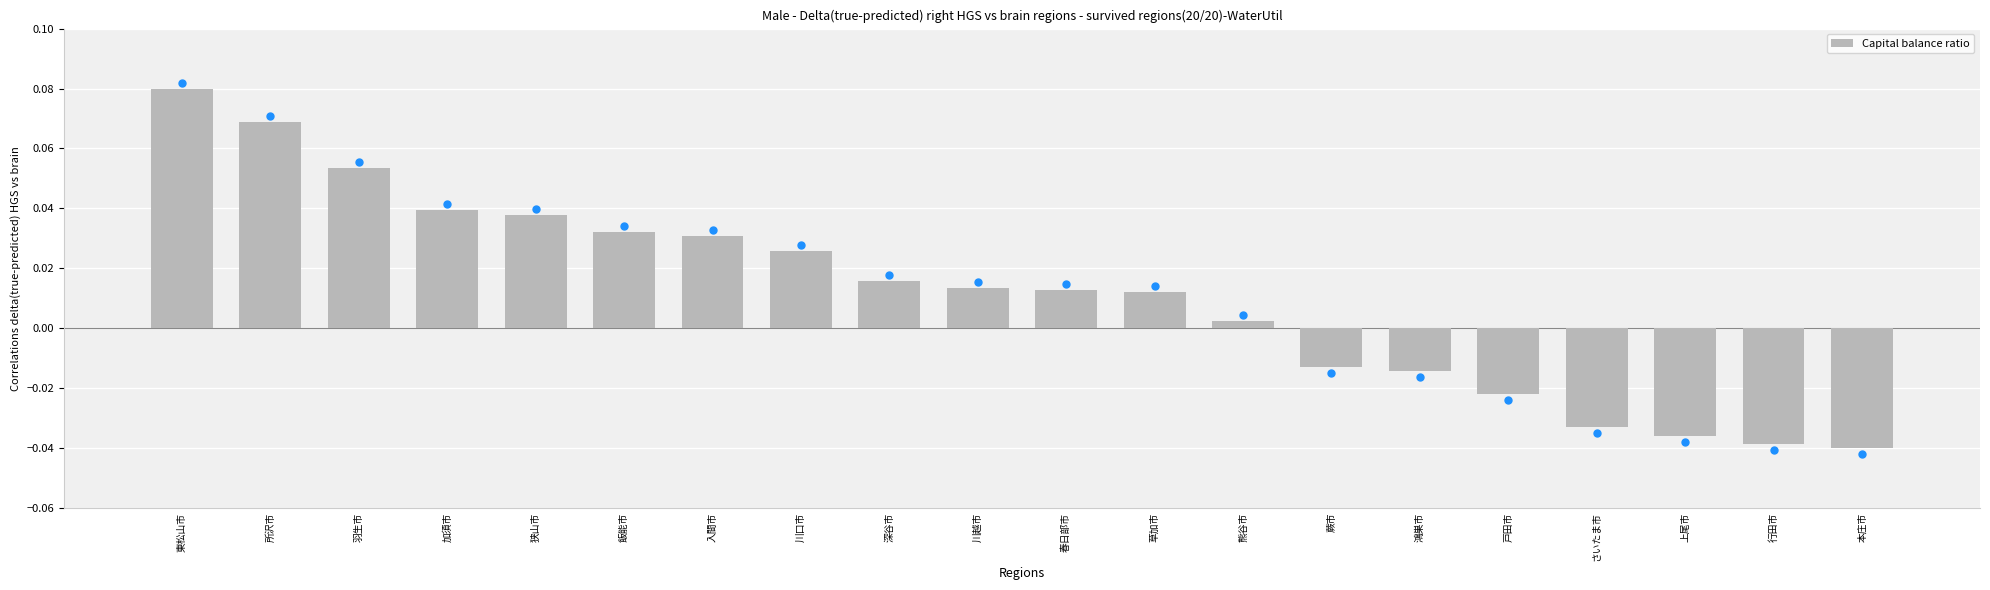

How many values are below zero?

7